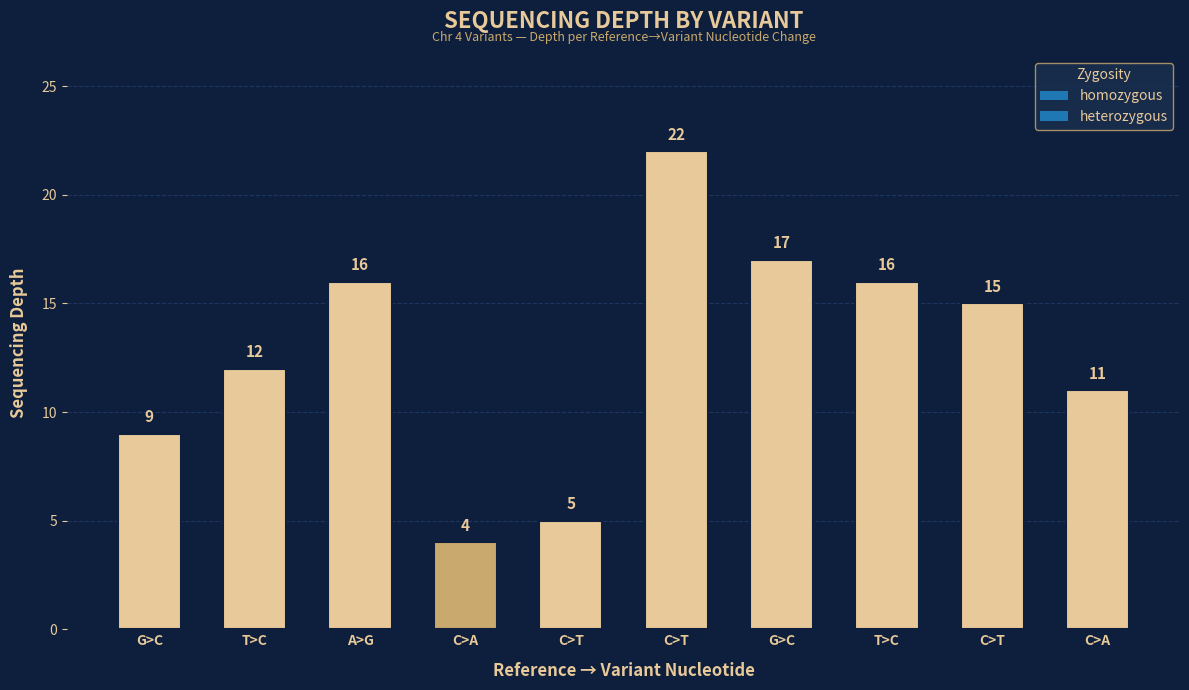

Are the bars grouped side by side (vs. stacked)?

No